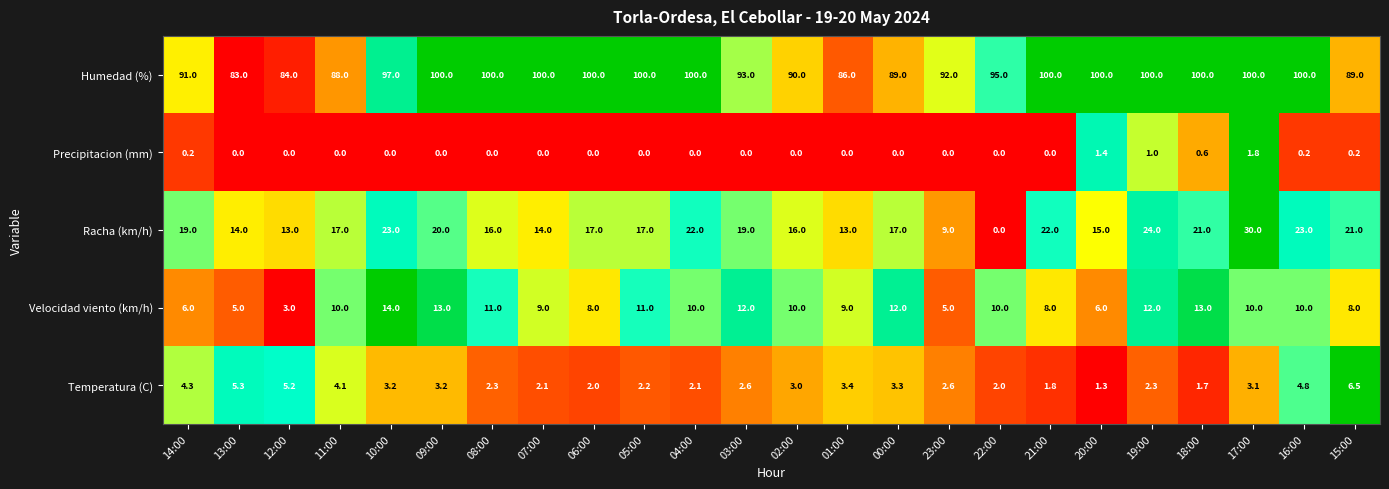

What is the difference between the highest and lowest values at 03:00?

93.0